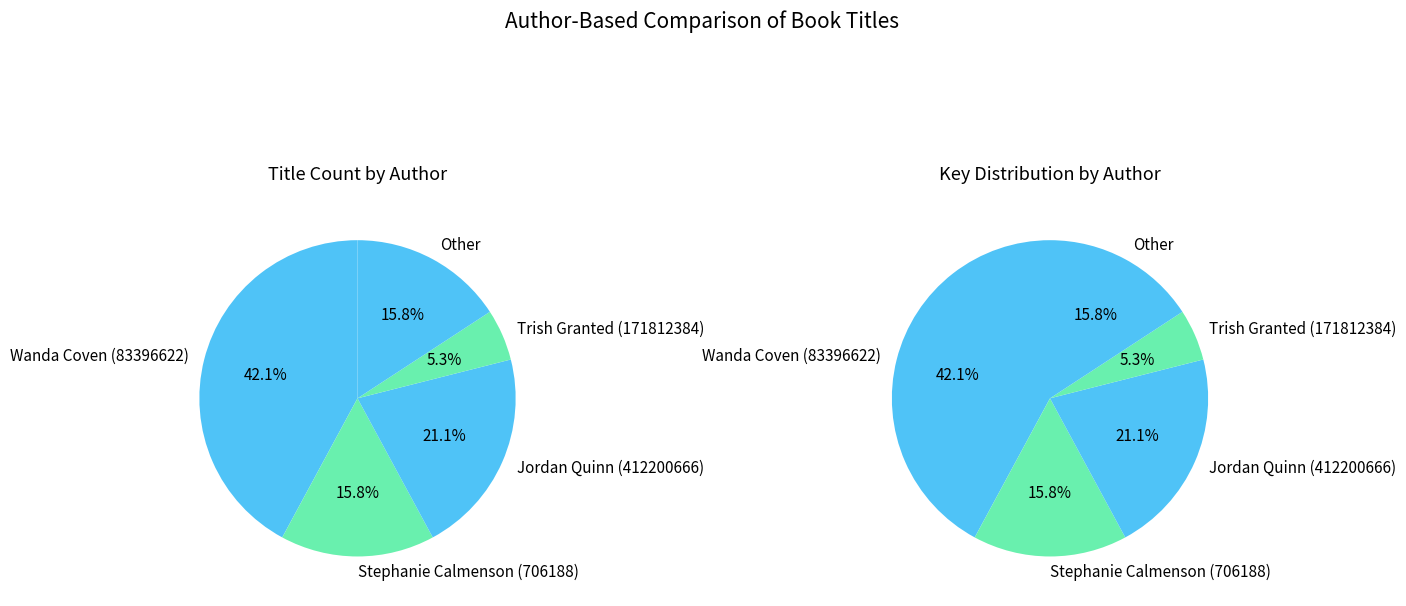

How many segments does this pie chart have?

5